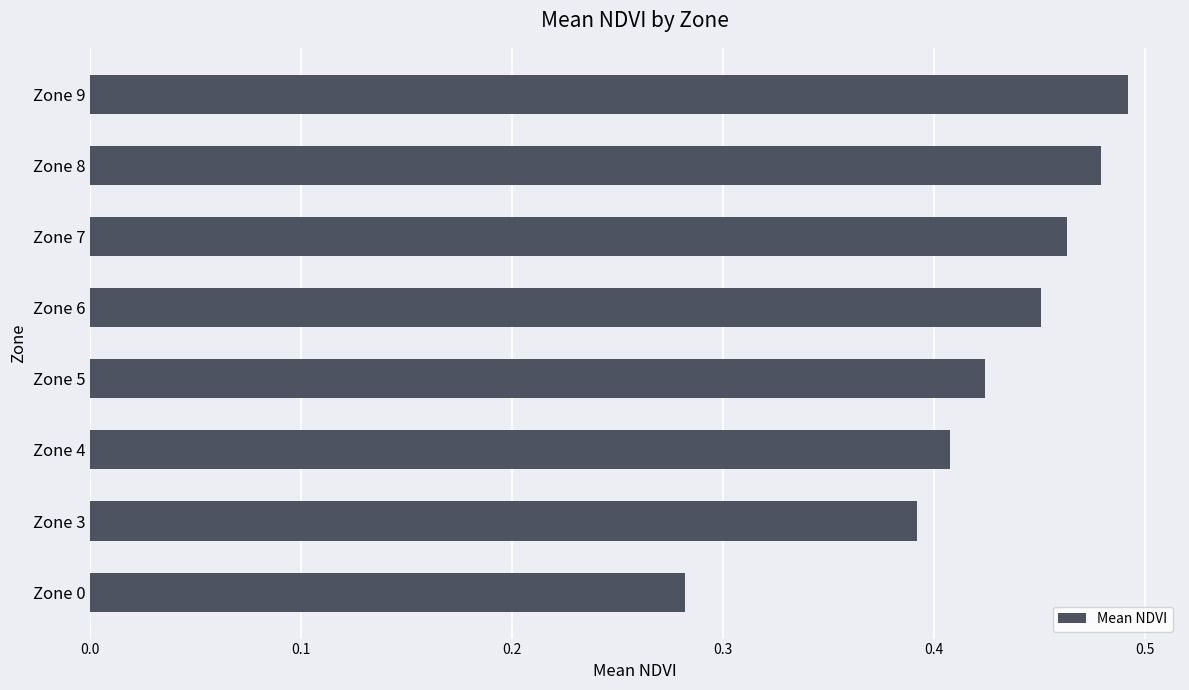

What is the change in value from Zone 4 to Zone 9?

+0.1